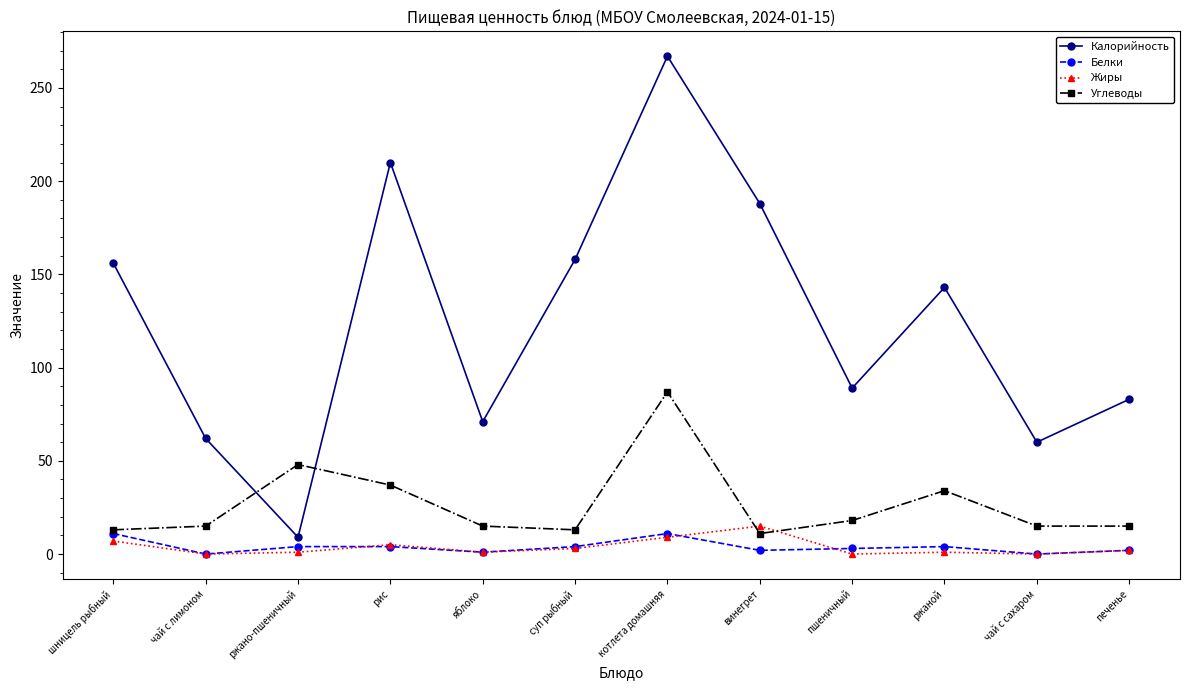

At which category is the sum across all series the highest?

котлета домашняя